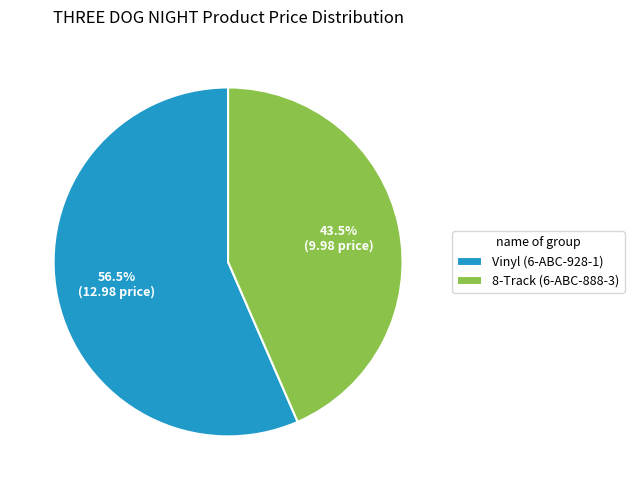

What is the ratio of the value at Vinyl (6-ABC-928-1) to the value at 8-Track (6-ABC-888-3)?

1.3